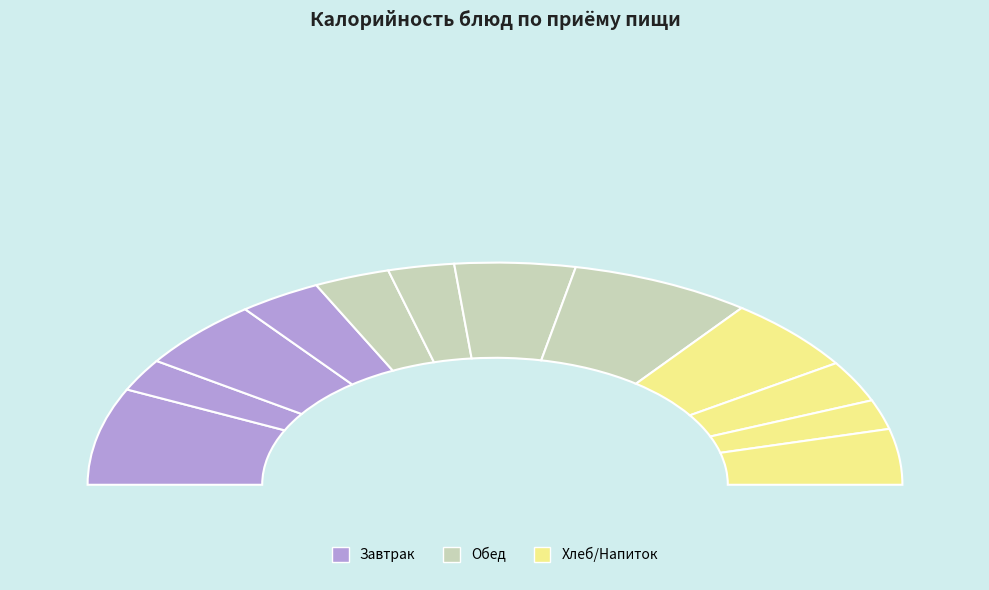

What is the largest slice in the pie chart?

рыба запеченная